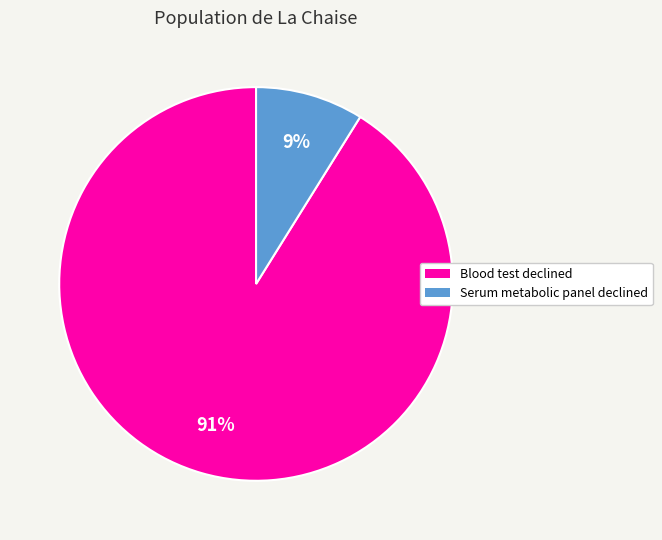

To the nearest percent, what portion does Blood test declined represent?

91%